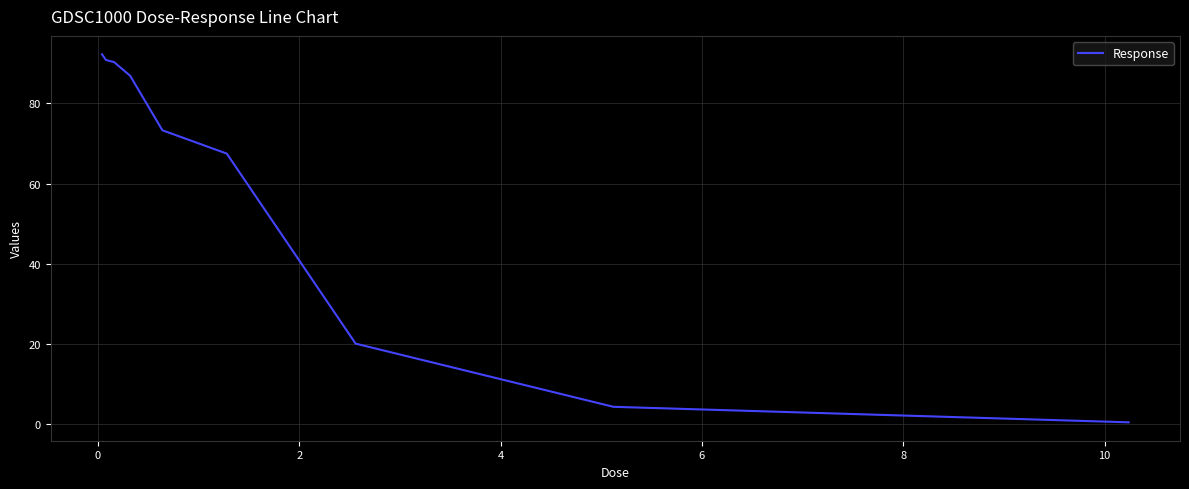

What is the greatest value displayed?

92.2